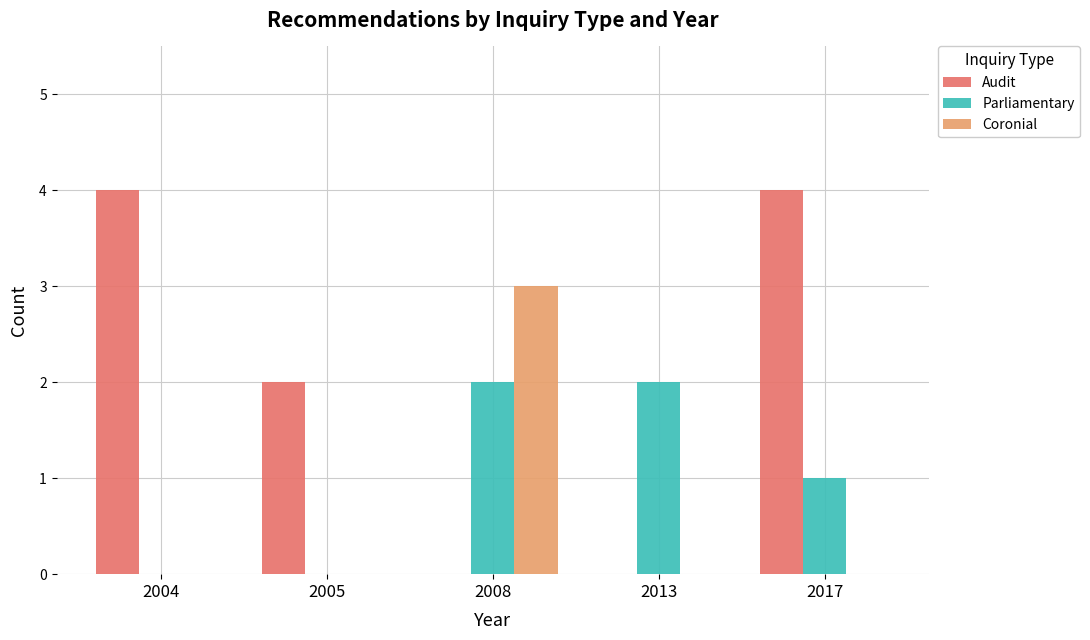

What is the sum of the Parliamentary values at 2008 and 2017?

3